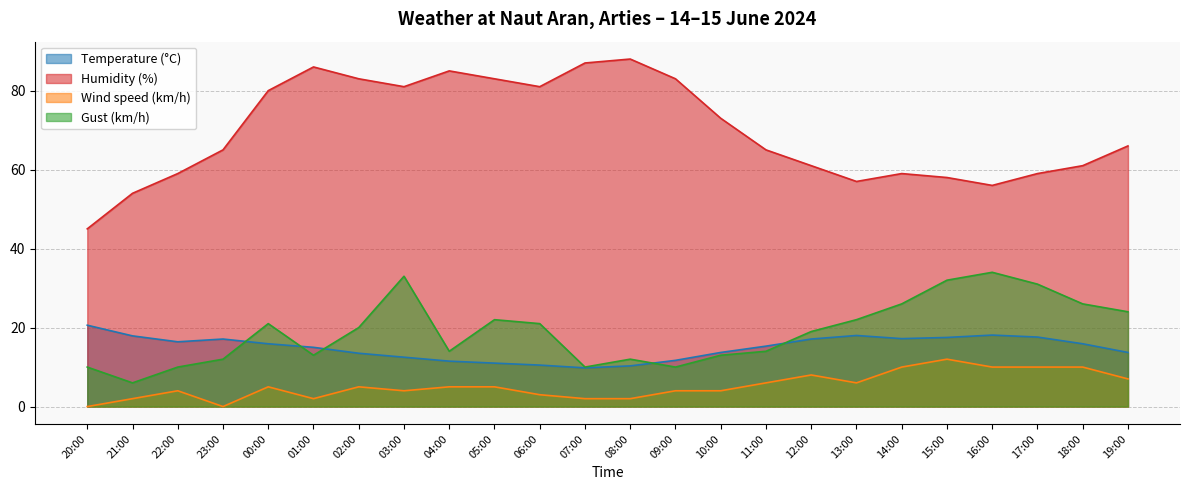

What are all the series names shown in the legend?

Temperature (°C), Humidity (%), Wind speed (km/h), Gust (km/h)